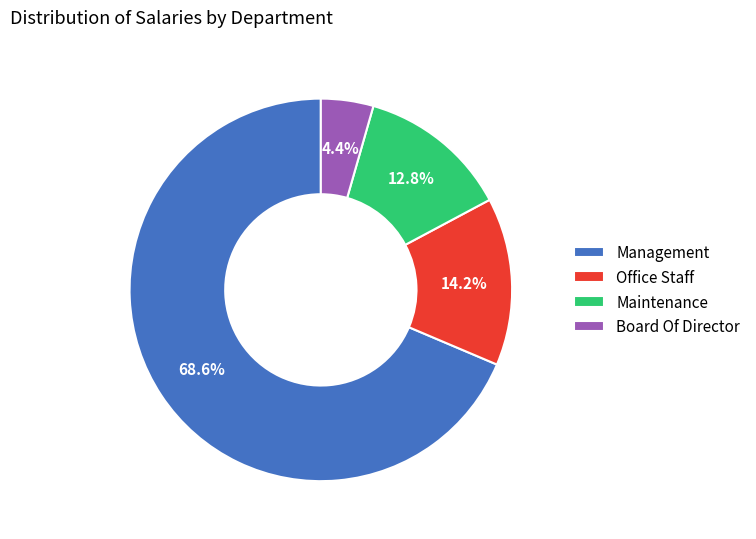

Which category accounts for the majority?

Management